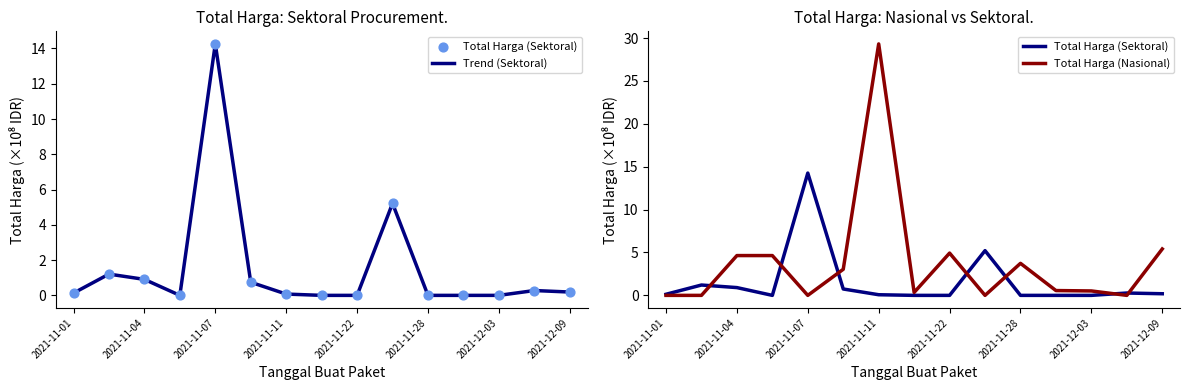

What are all the series names shown in the legend?

Trend (Sektoral), Total Harga (Sektoral), Total Harga (Nasional)